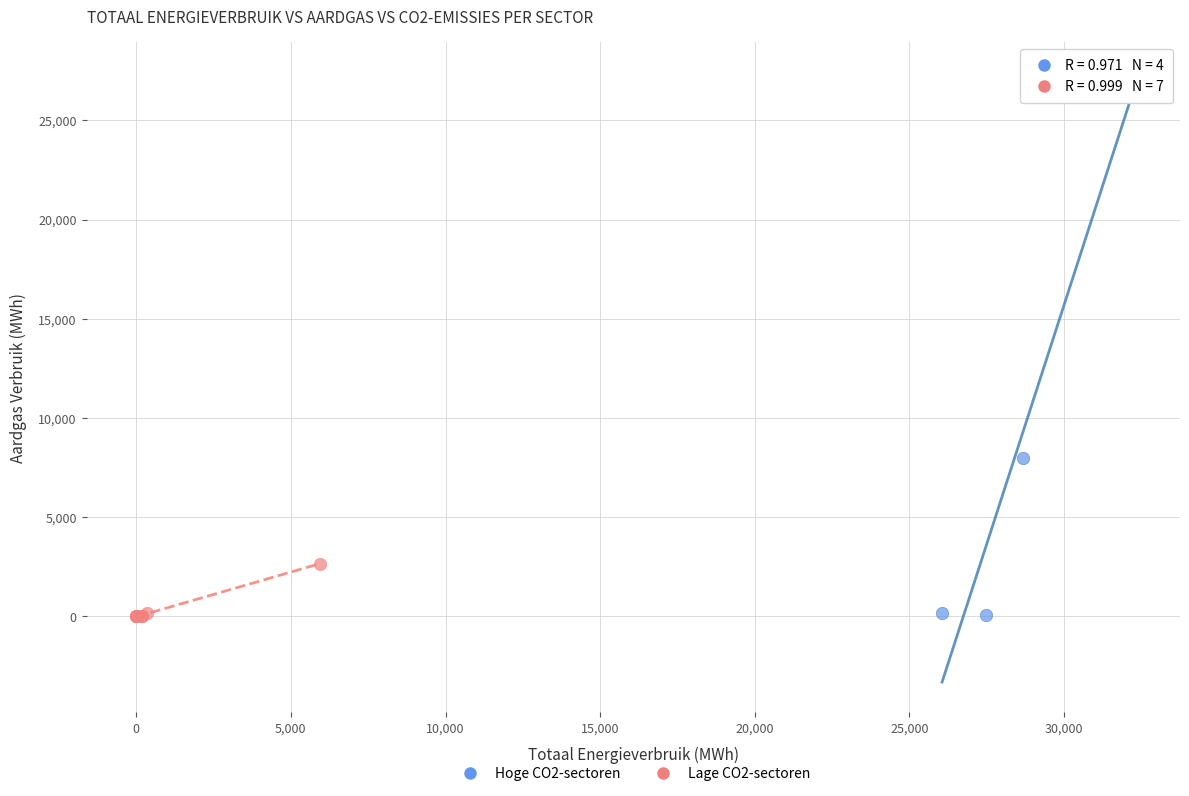

What are all the series names shown in the legend?

Hoge CO2-sectoren, Lage CO2-sectoren